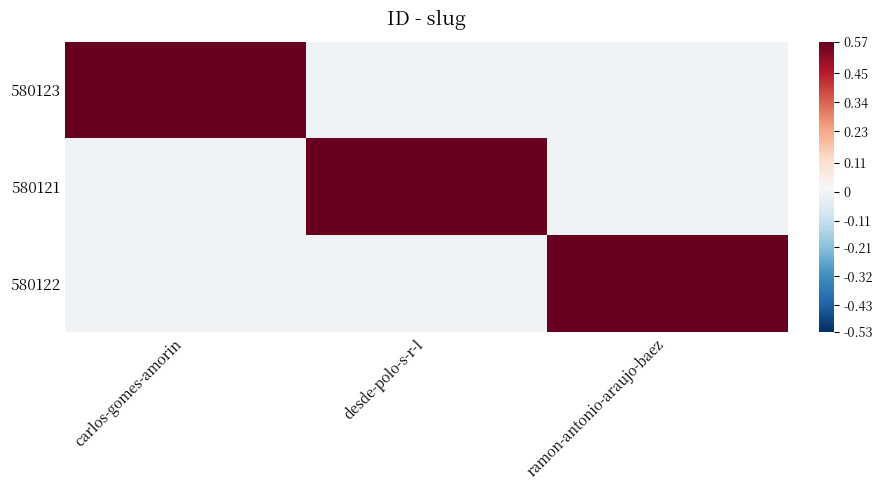

At how many categories does at least one series exceed 0?

3